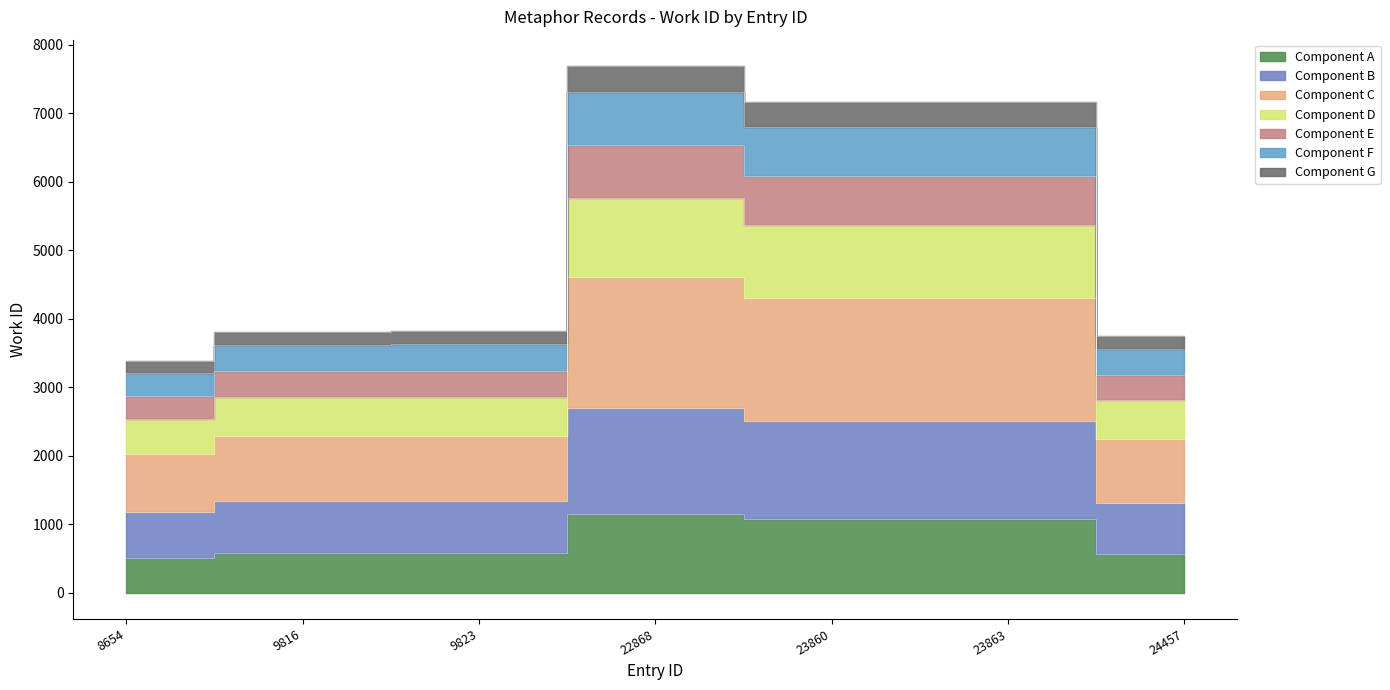

What is the approximate value at 9823?

572.2